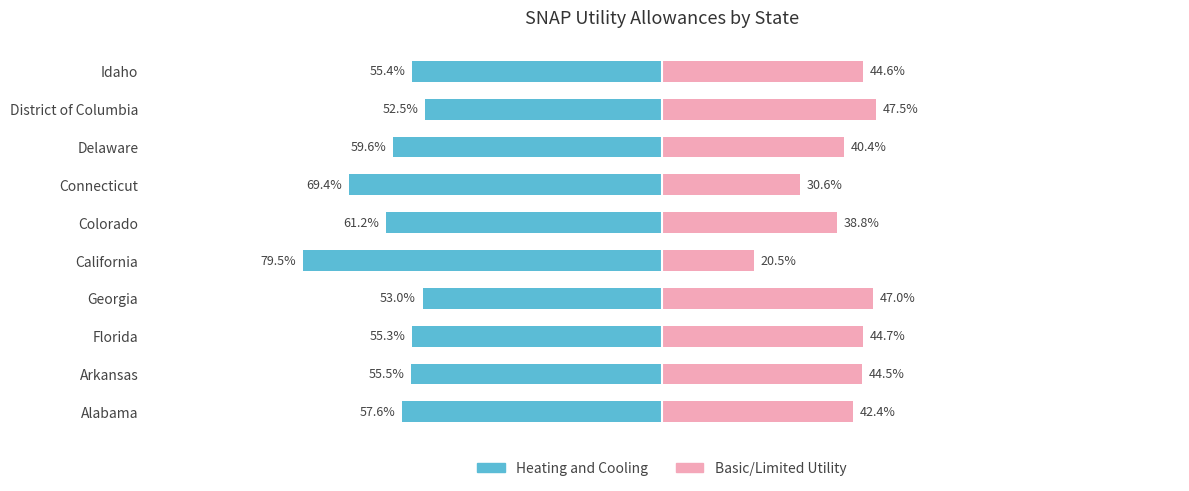

True or false: Basic/Limited Utility has a value of 44.7 at Florida.

True